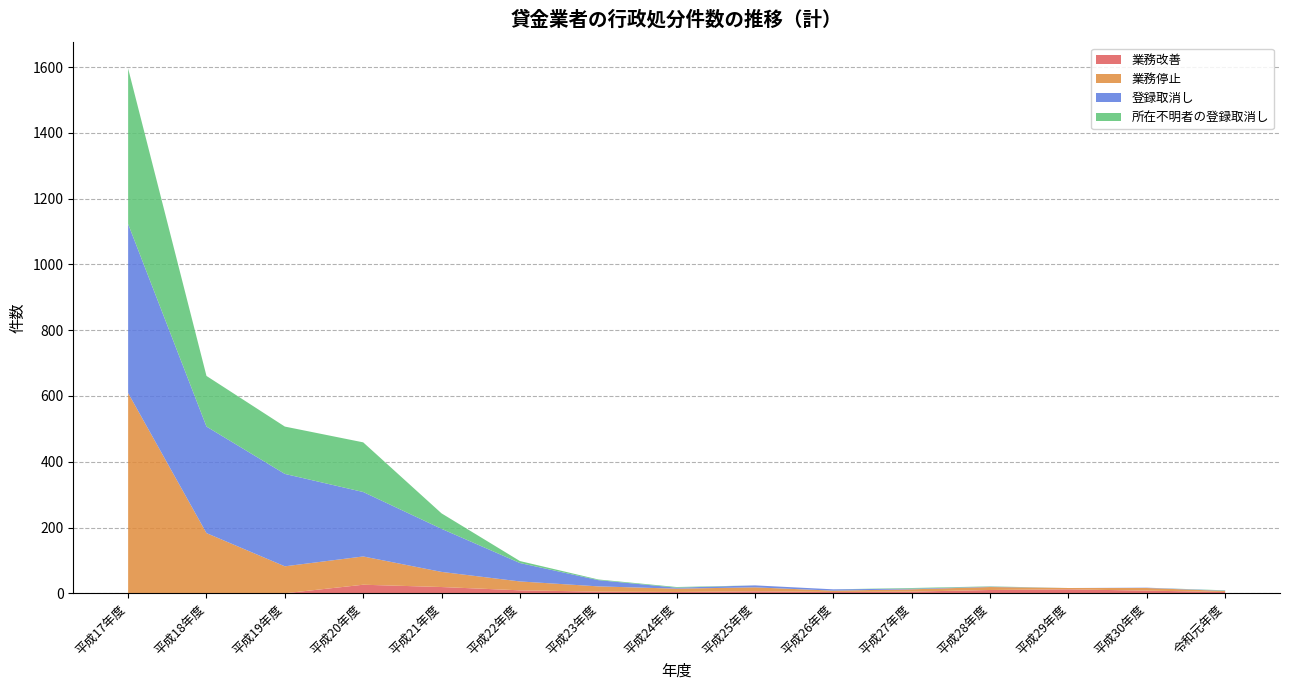

Reading left to right, list all the values displayed in this chart.

業務改善: 0	0	0	26	19	9	5	4	6	4	5	10	12	8	4
業務停止: 609	183	82	86	46	27	16	10	12	4	7	9	4	8	3
登録取消し: 514	324	281	196	131	56	19	3	6	4	2	1	0	1	1
所在不明者の登録取消し: 473	154	144	151	47	6	2	2	0	0	2	1	0	0	1